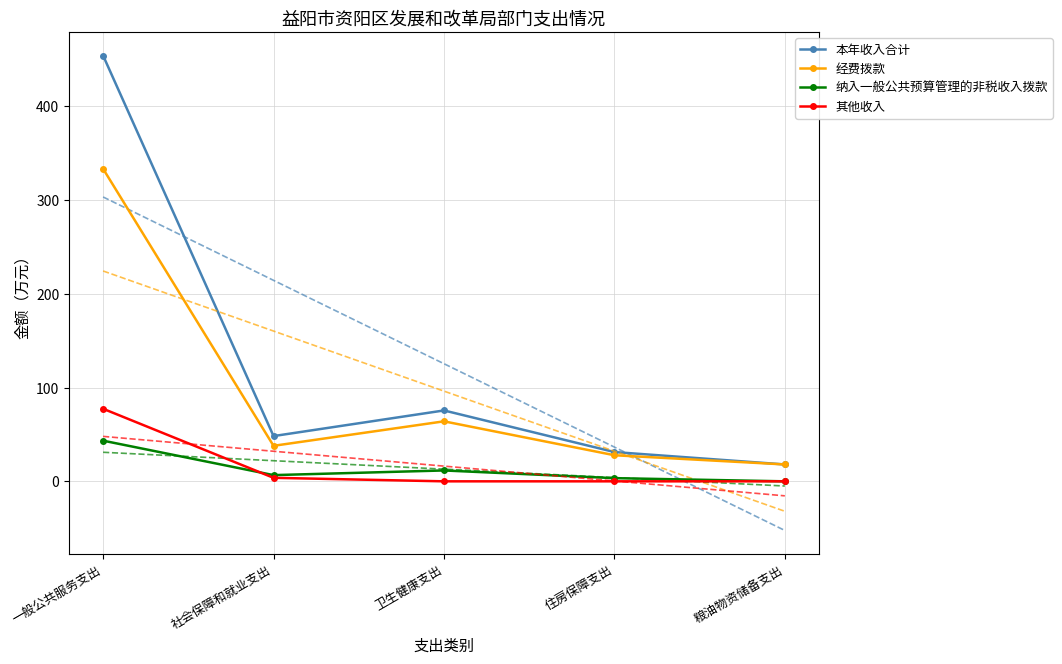

True or false: 本年收入合计 and 纳入一般公共预算管理的非税收入拨款 cross at least once.

False